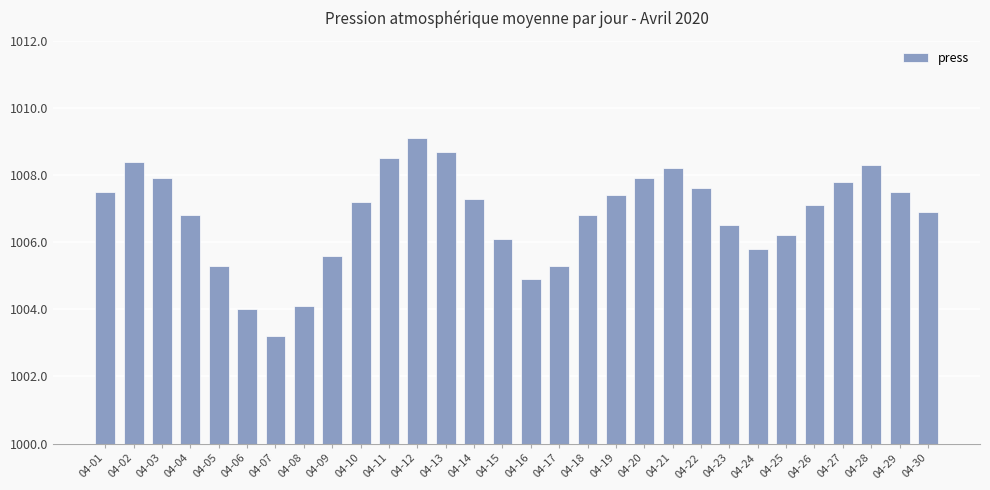

Count the number of categories in the chart.

30